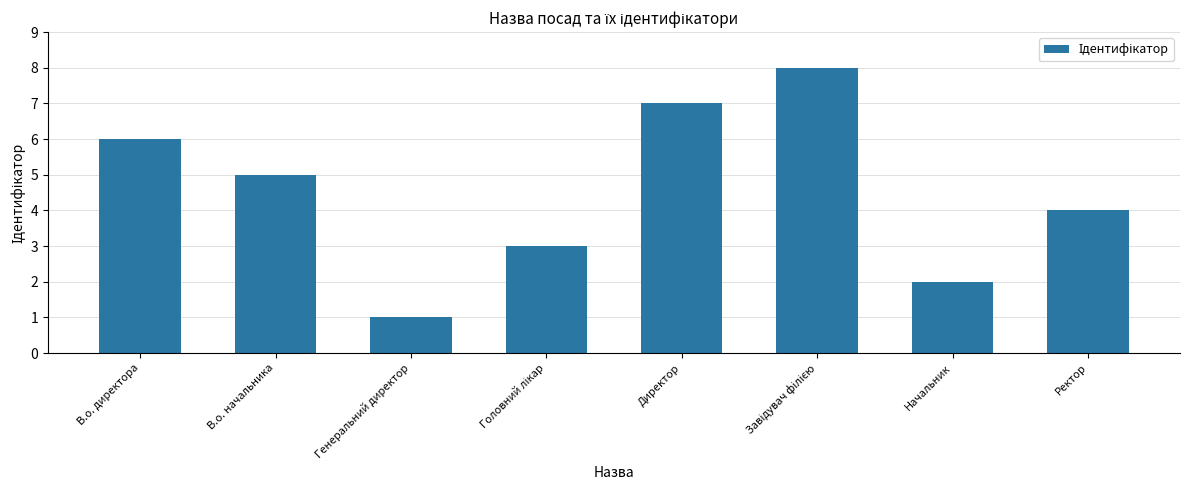

Does the chart contain any negative values?

No